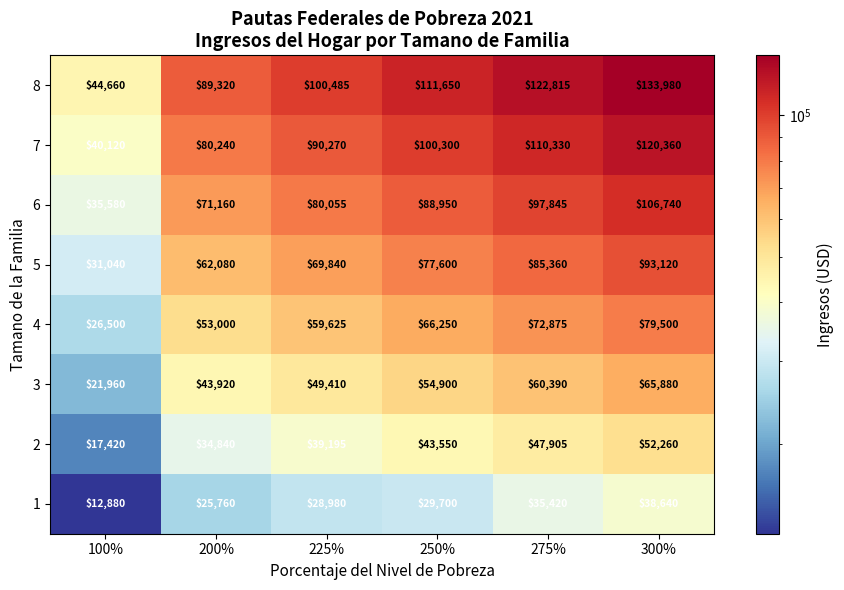

What is the average value of the 8 series?

100485